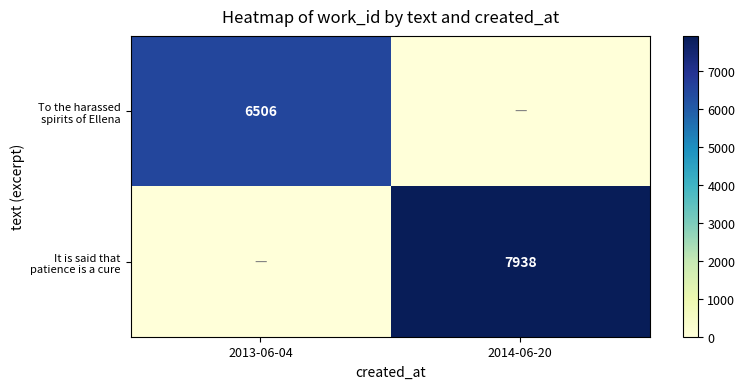

Rank the categories by To the harassed spirits of Ellena value from highest to lowest.

2013-06-04, 2014-06-20